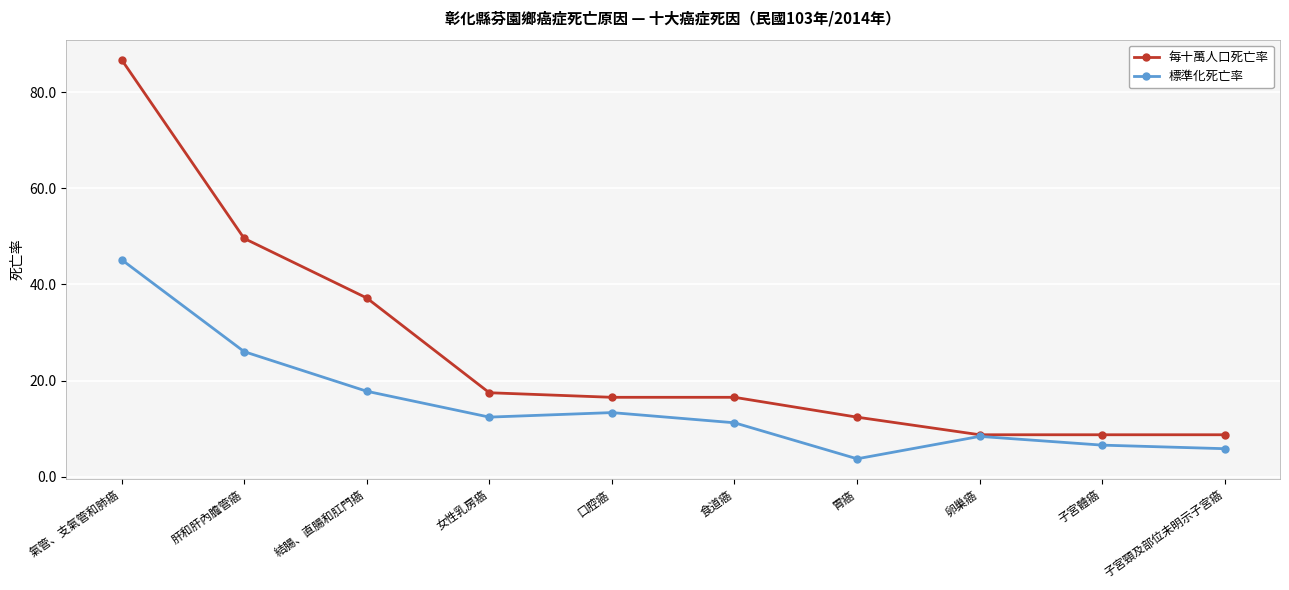

At which label is 每十萬人口死亡率 closest to 47?

肝和肝內膽管癌